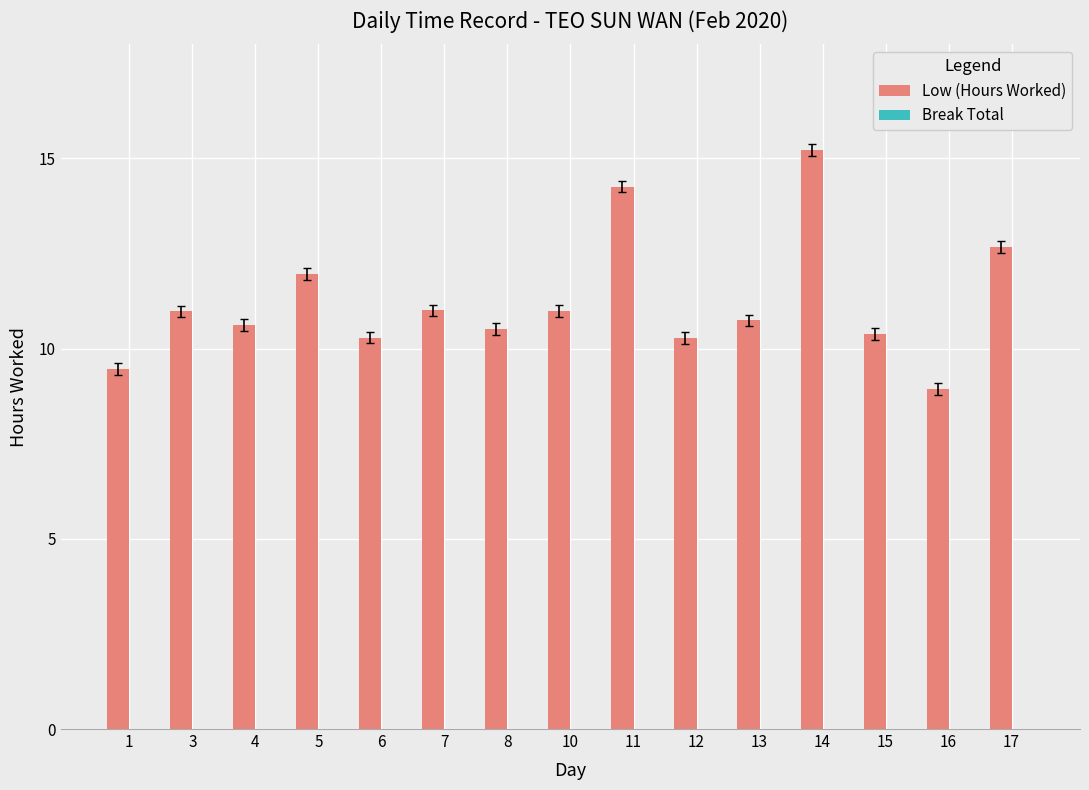

Which category has the highest value across all series?

14